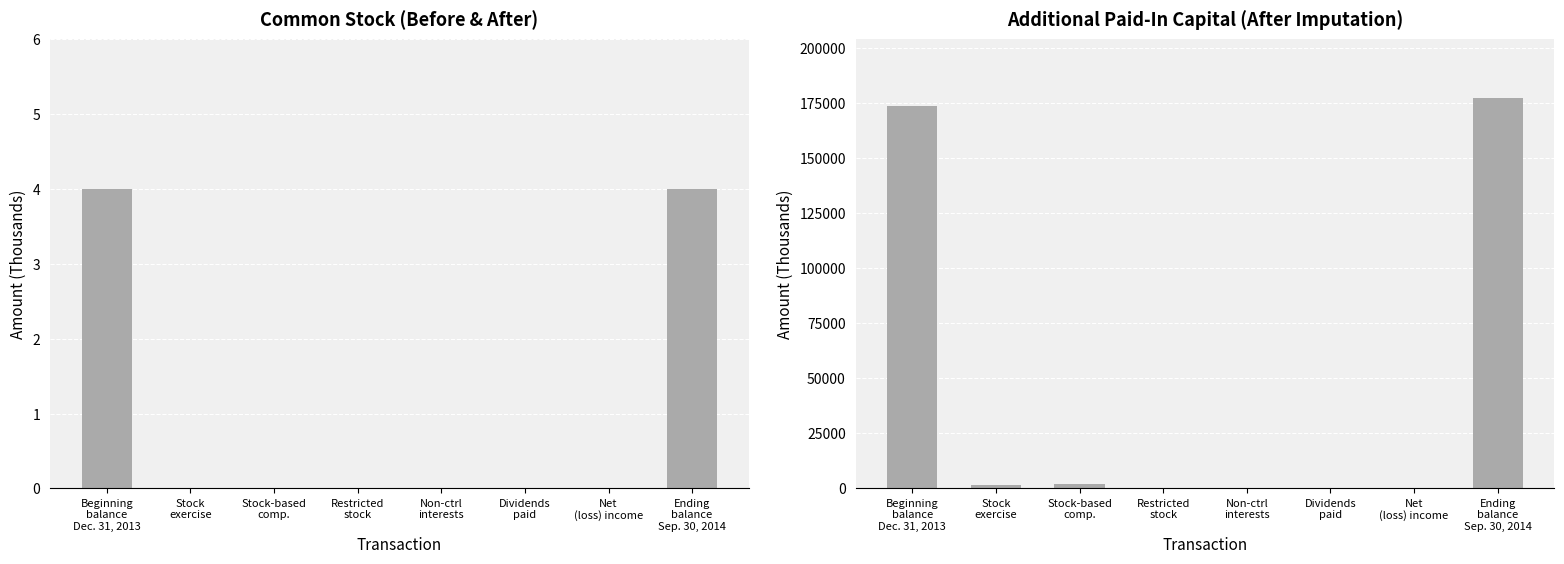

What are all the series names shown in the legend?

Common Stock, Additional Paid-In Capital